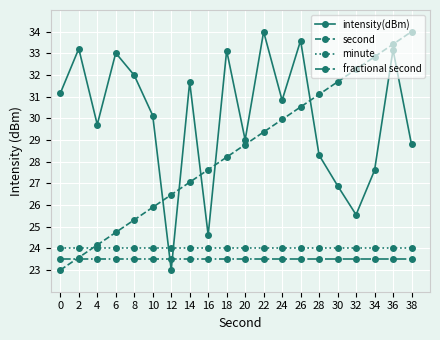

How many intersections are there between minute and second?

1